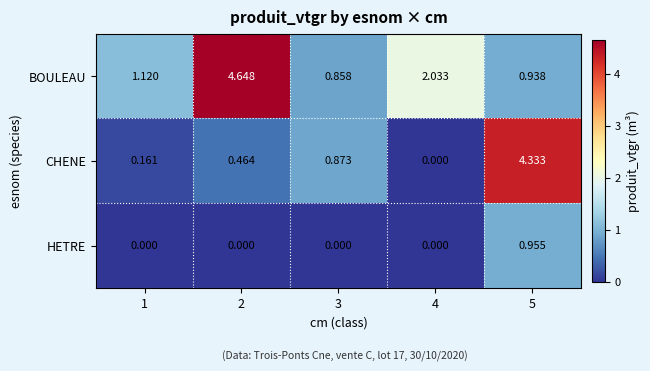

Between 2 and 3, which series saw the biggest shift?

BOULEAU